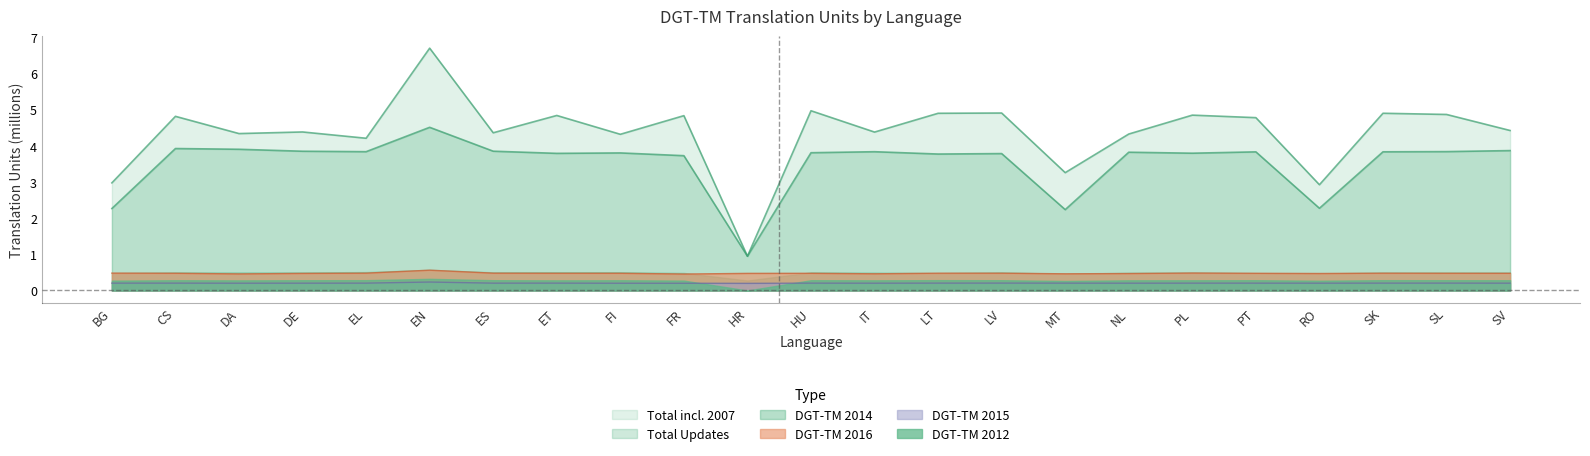

Is it true that DGT-TM 2015 equals 0.2 at DE?

True